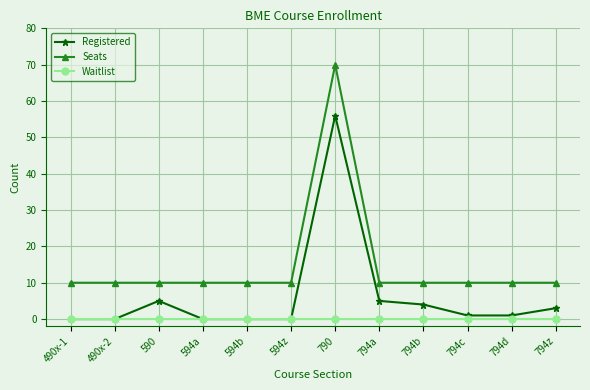

Rank the series by their maximum value, from highest to lowest.

Seats, Registered, Waitlist